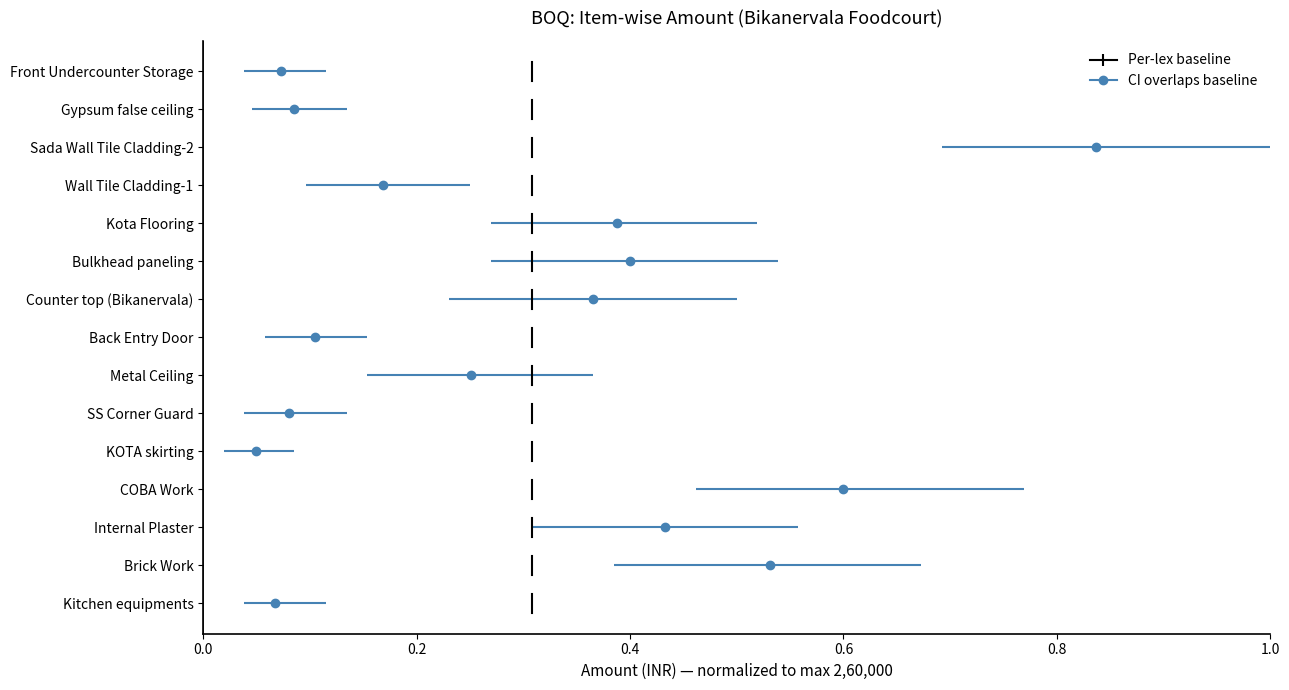

Is this an area chart (filled region under the line)?

No